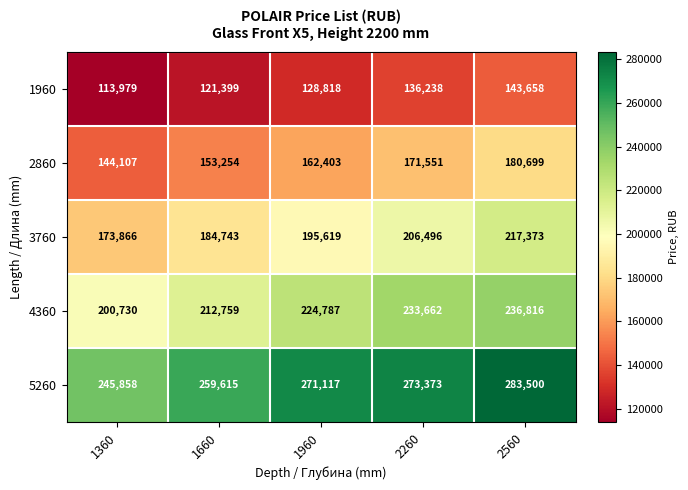

True or false: 2860 has a value of 266232 at 1660.

False